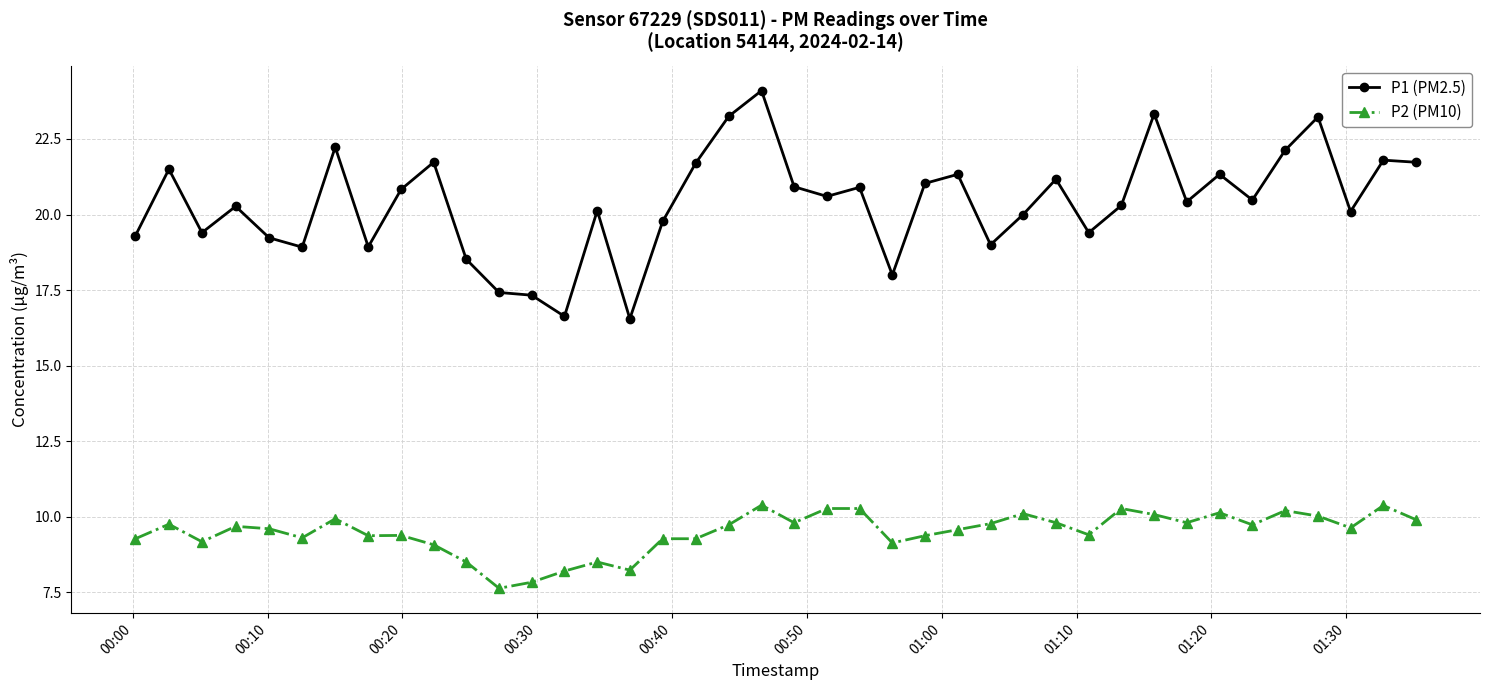

Does the chart have visible grid lines?

Yes